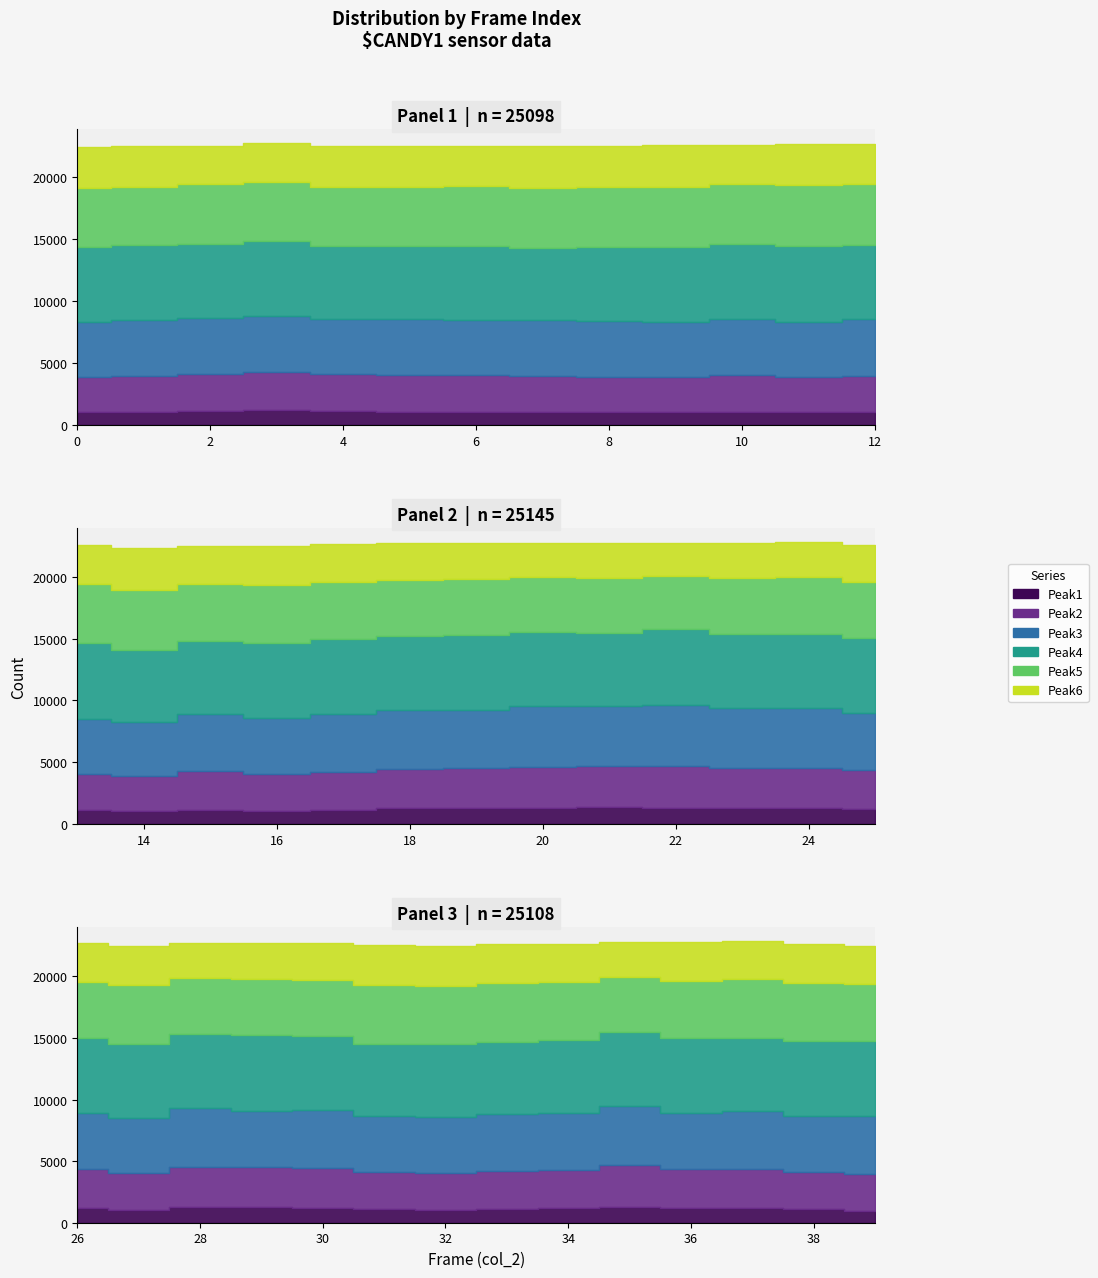

What is the difference between the maximum and minimum values in the Peak1 series?

337